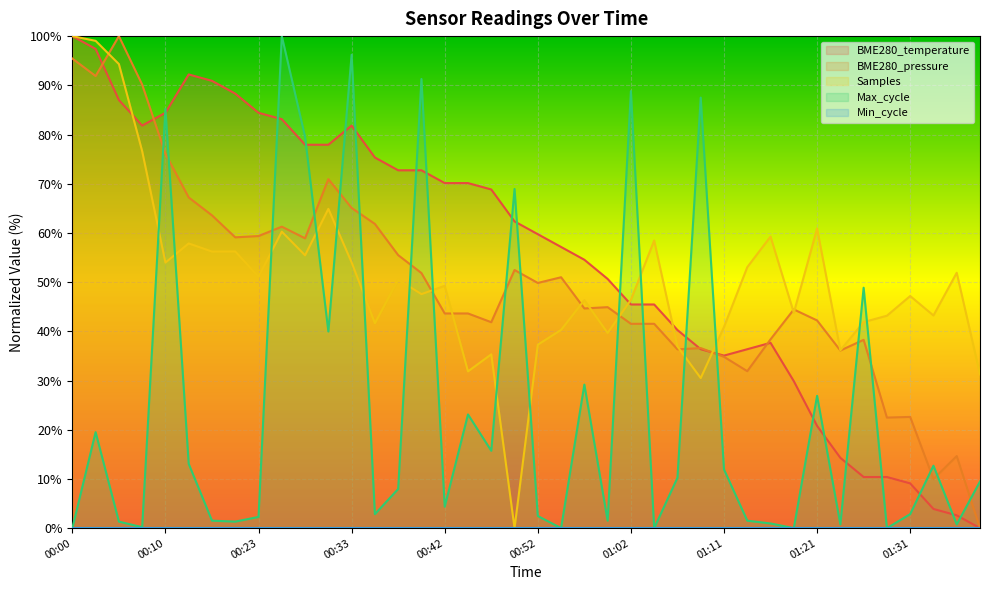

At which label does BME280_temperature reach its peak?

00:00